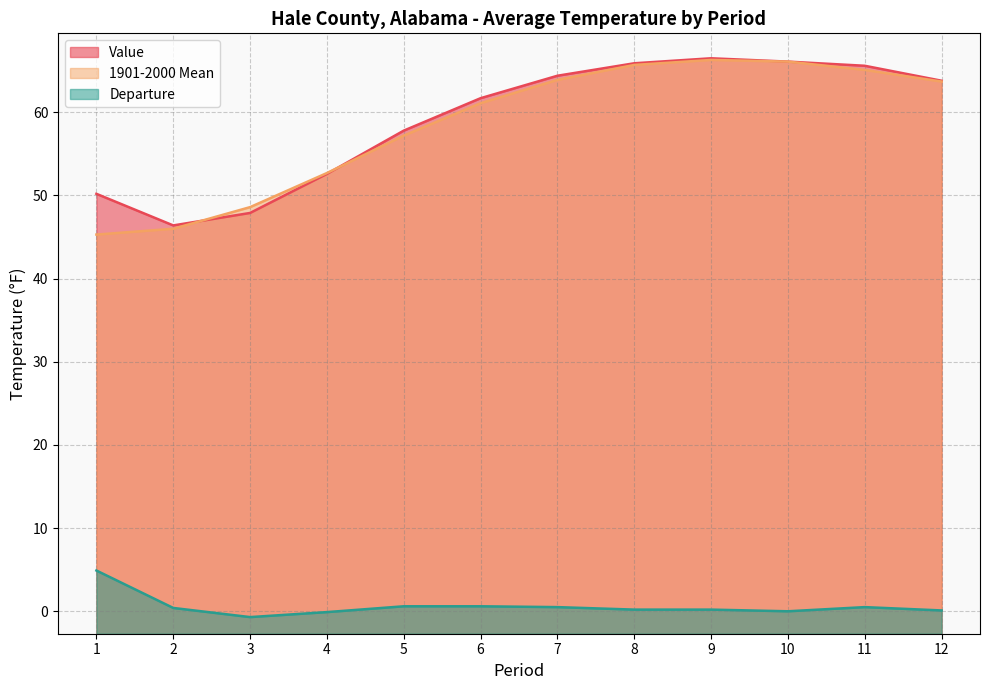

What is the minimum value for 1901-2000 Mean?

45.3